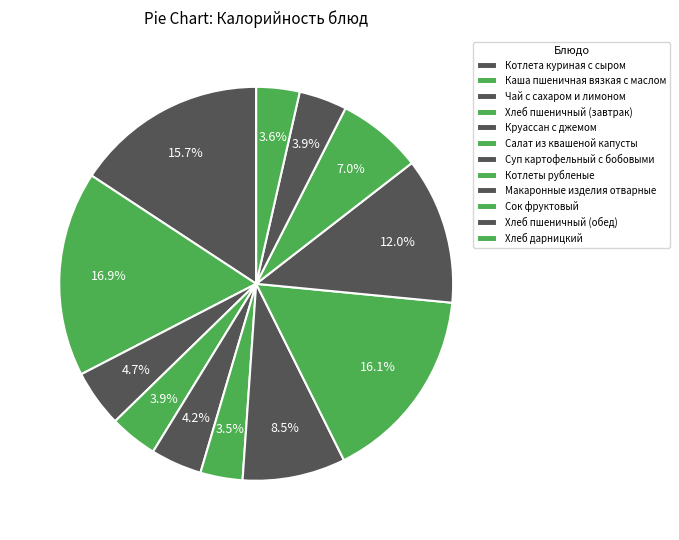

Rank the categories by value from lowest to highest.

Салат из квашеной капусты, Хлеб дарницкий, Хлеб пшеничный (завтрак), Хлеб пшеничный (обед), Круассан с джемом, Чай с сахаром и лимоном, Сок фруктовый, Суп картофельный с бобовыми, Макаронные изделия отварные, Котлета куриная с сыром, Котлеты рубленые, Каша пшеничная вязкая с маслом